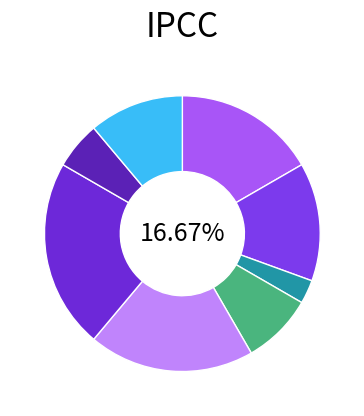

How many segments does this pie chart have?

8